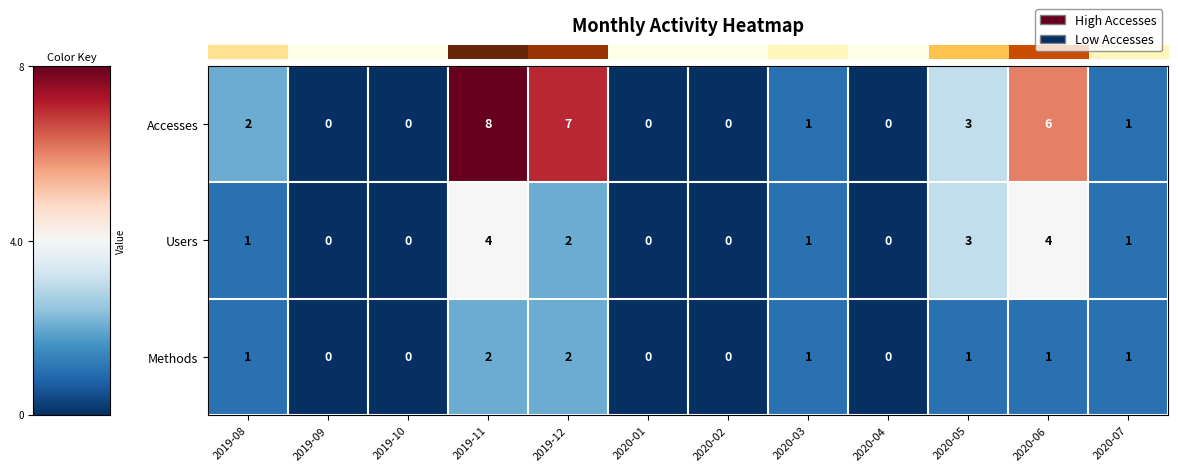

How many Accesses values are between 0 and 6?

10